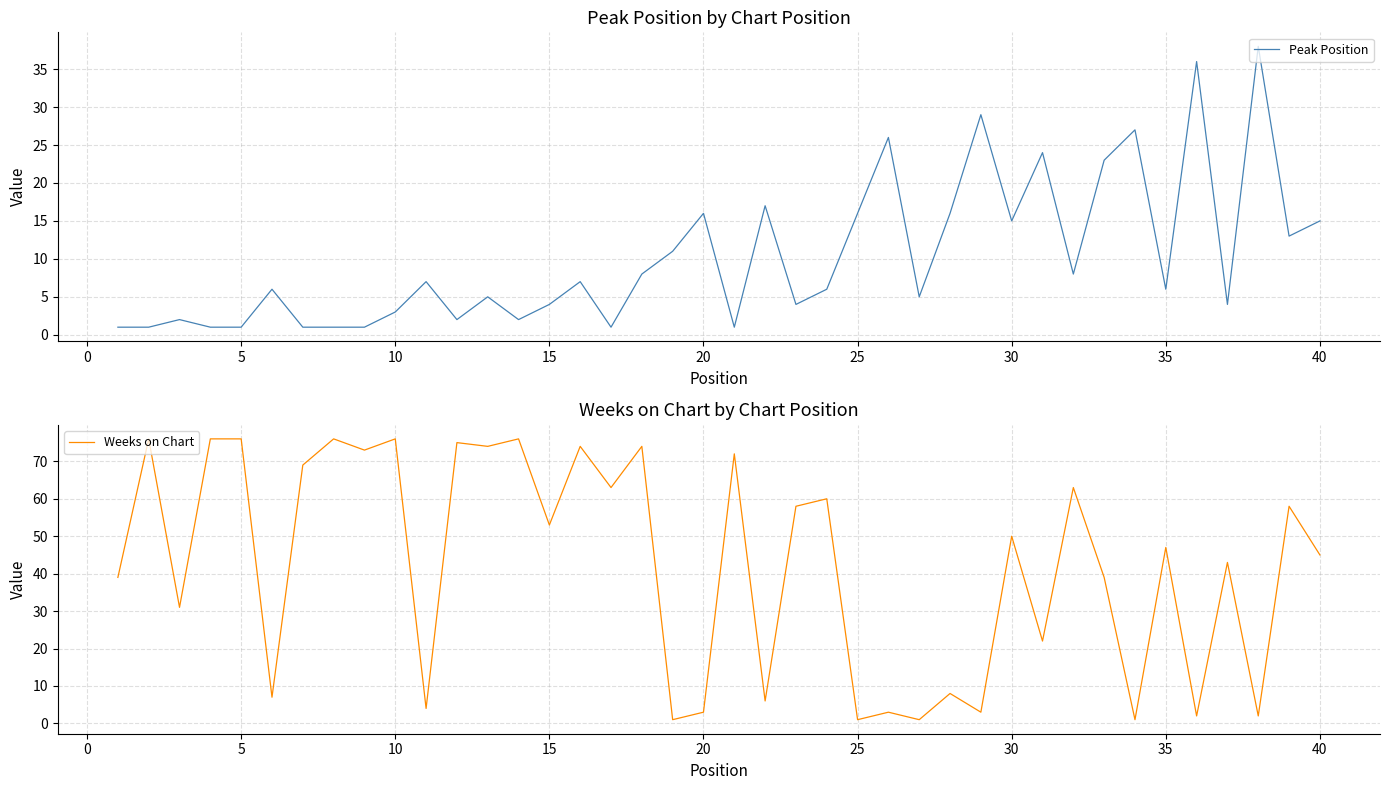

What is the highest value of the Weeks on Chart series?

76